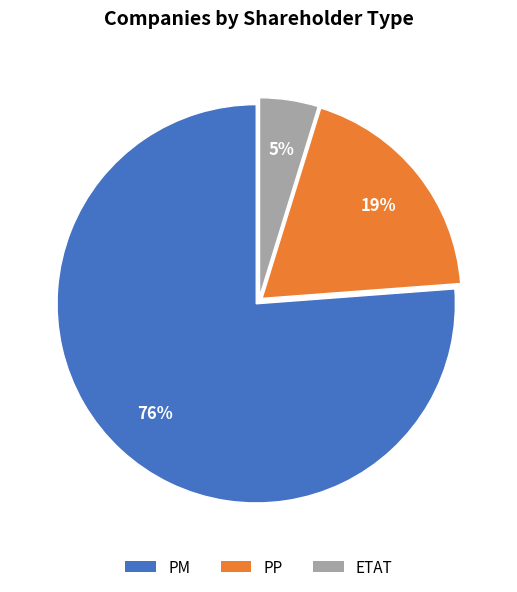

To the nearest percent, what is the average slice percentage?

33%